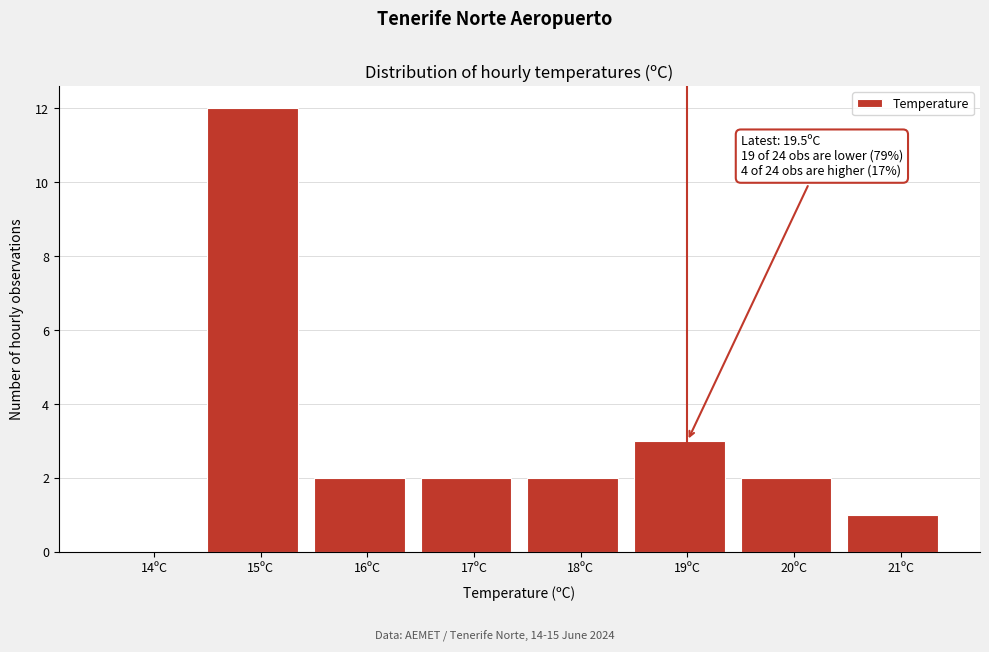

Reading left to right, transcribe all the data shown in this chart.

14ºC=0	15ºC=12	16ºC=2	17ºC=2	18ºC=2	19ºC=3	20ºC=2	21ºC=1